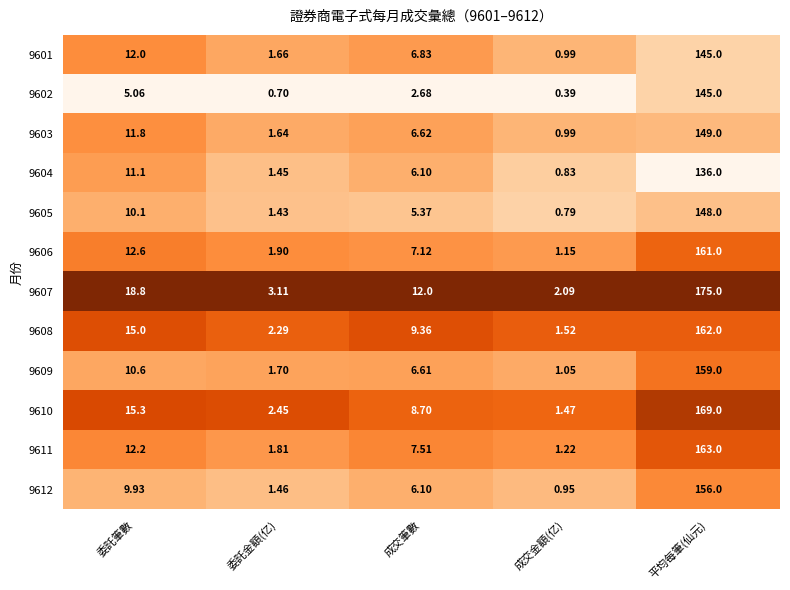

List the labels in order of 9611 value, largest first.

平均每筆(仙元), 委託筆數, 成交筆數, 委託金額(亿), 成交金額(亿)